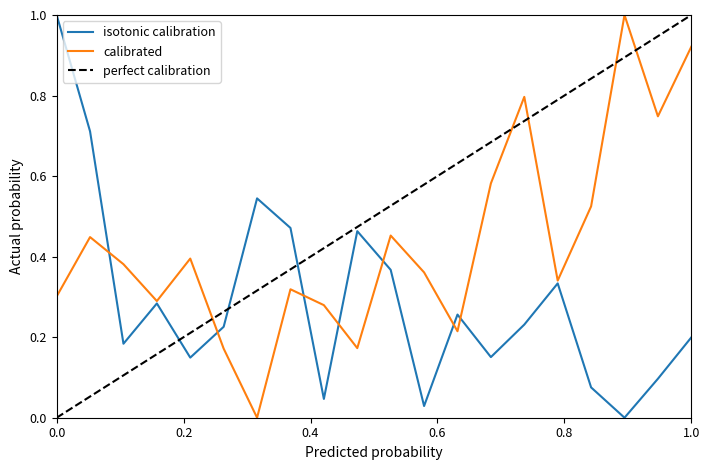

What is the maximum value for calibrated?

1.0